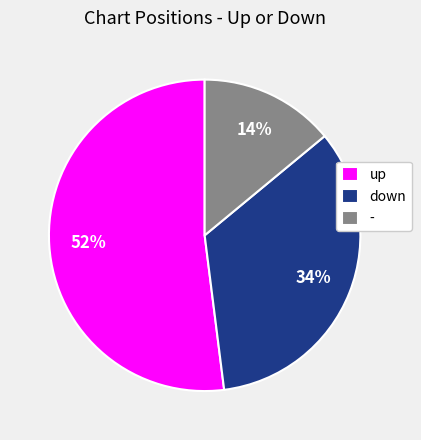

To the nearest percent, what percentage of the pie is -?

14%